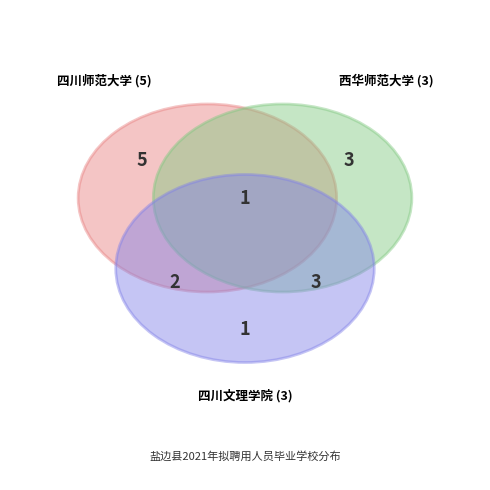

Is there any slice that represents more than half of the pie?

No